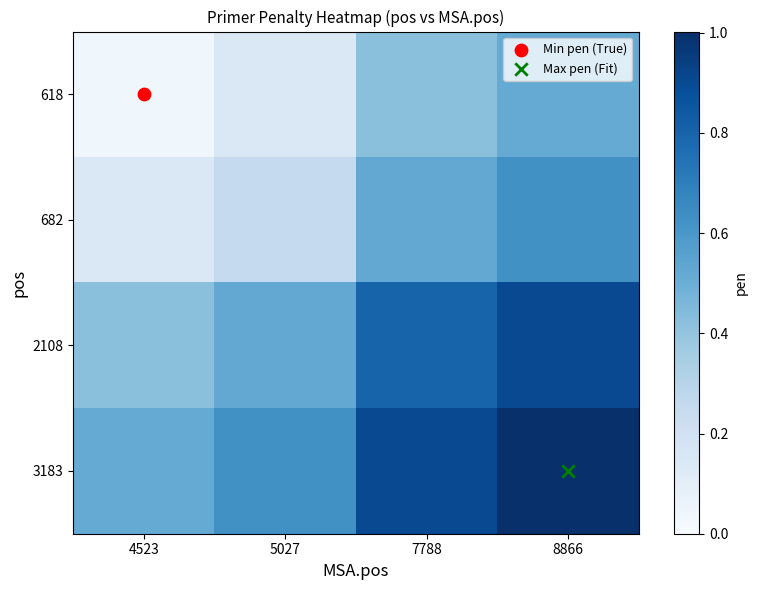

Rank the series by their average value, from highest to lowest.

3183, 2108, 682, 618